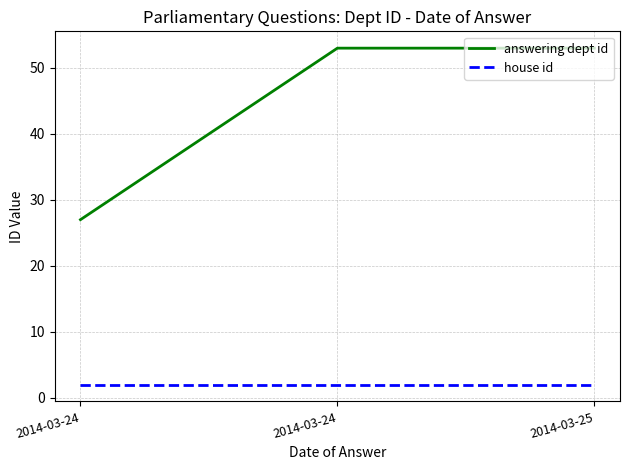

Reading left to right, list all the values displayed in this chart.

answering dept id: 2014-03-24=27	2014-03-24=53	2014-03-25=53
house id: 2014-03-24=2	2014-03-24=2	2014-03-25=2